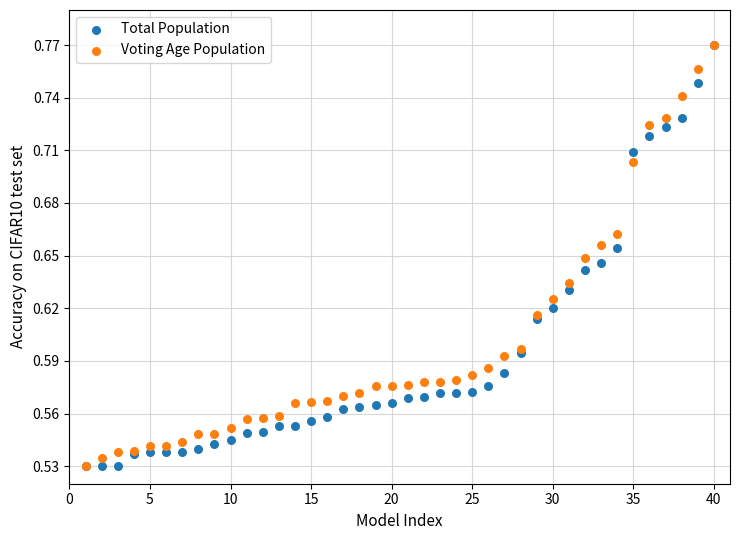

What are all the series names shown in the legend?

Total Population, Voting Age Population